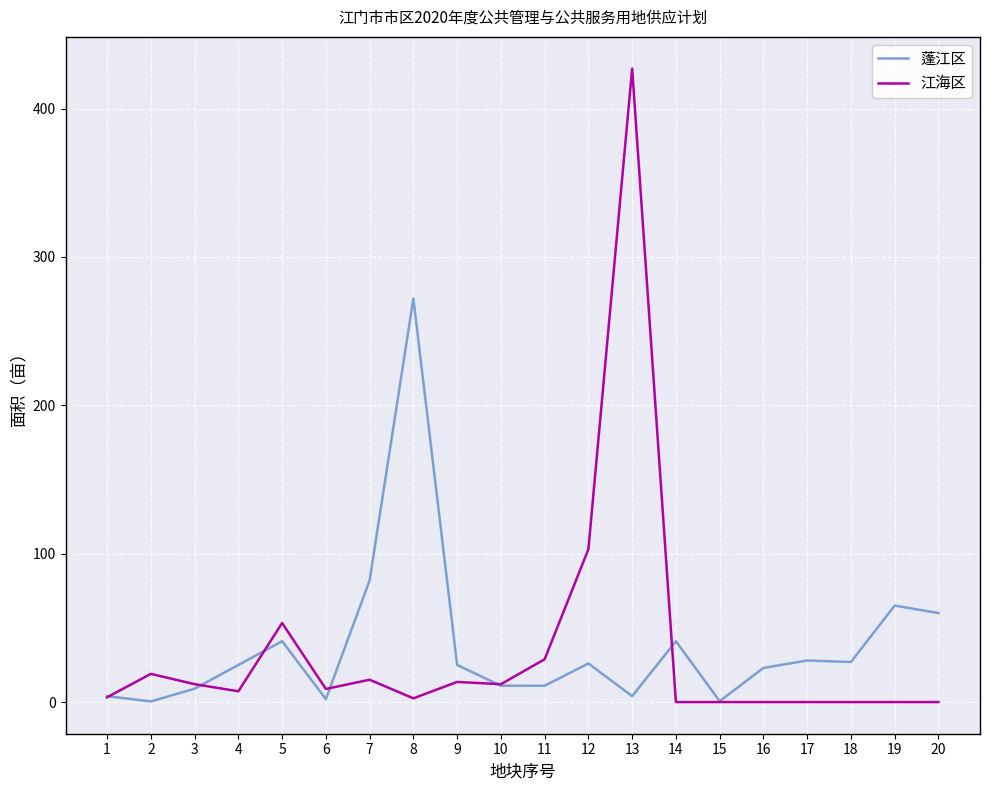

The value of 蓬江区 at 20 is 29.8. True or false?

False